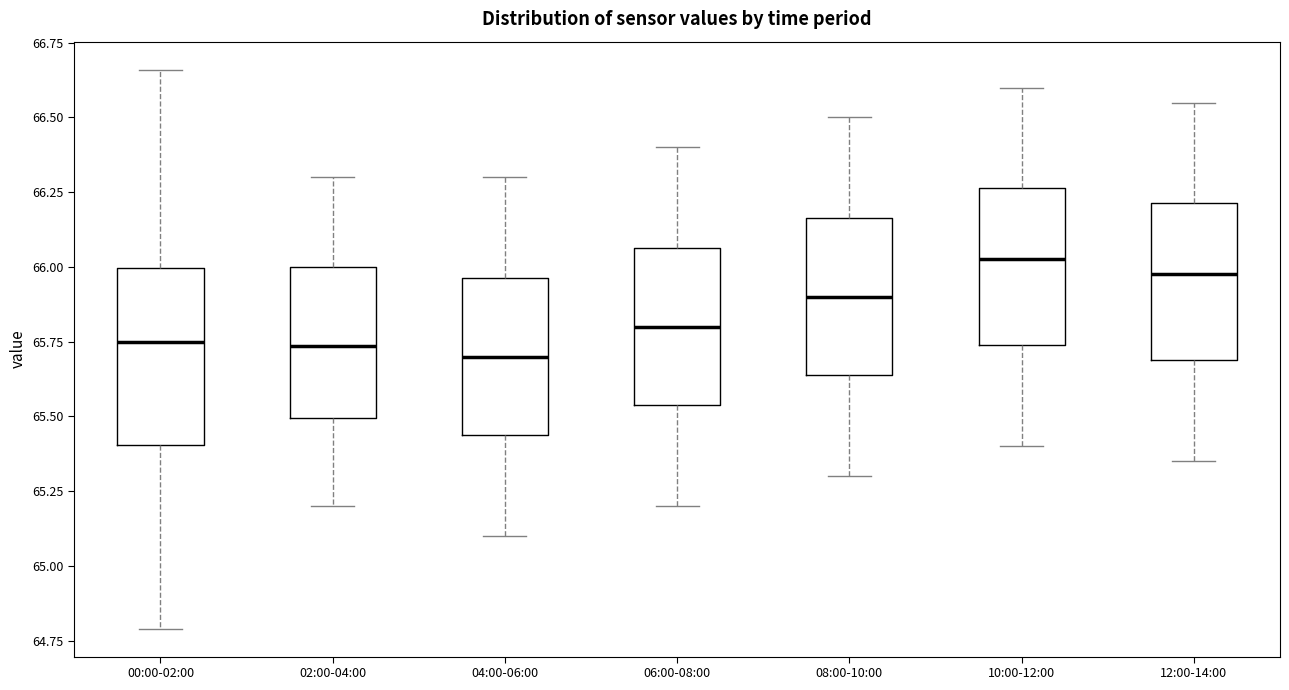

Reading left to right, transcribe this box plot: for each box, give where its median line is, the range the box spans, and where its two whiskers end, as read against the y-axis. The values are not printed on the chart, so give them approximately, as read against the axis.

00:00-02:00: median 65.75, box 65.40 to 66.00, whiskers 64.80 to 66.65
02:00-04:00: median 65.75, box 65.50 to 66.00, whiskers 65.20 to 66.30
04:00-06:00: median 65.70, box 65.45 to 65.95, whiskers 65.10 to 66.30
06:00-08:00: median 65.80, box 65.55 to 66.05, whiskers 65.20 to 66.40
08:00-10:00: median 65.90, box 65.65 to 66.15, whiskers 65.30 to 66.50
10:00-12:00: median 66.05, box 65.75 to 66.25, whiskers 65.40 to 66.60
12:00-14:00: median 66.00, box 65.70 to 66.20, whiskers 65.35 to 66.55